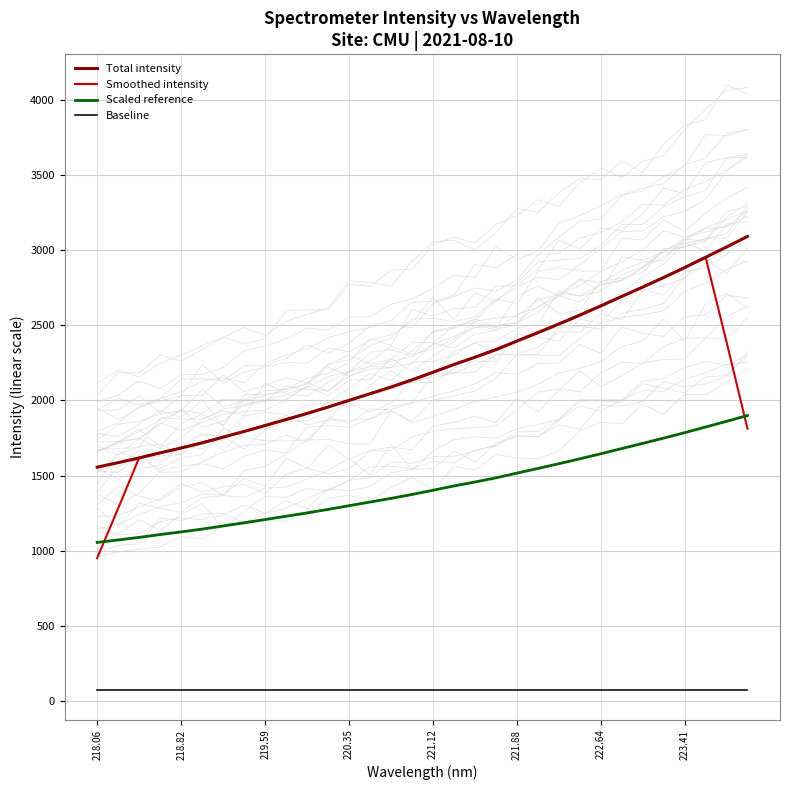

What is the difference between the maximum and minimum values in the Smoothed intensity series?

1999.9